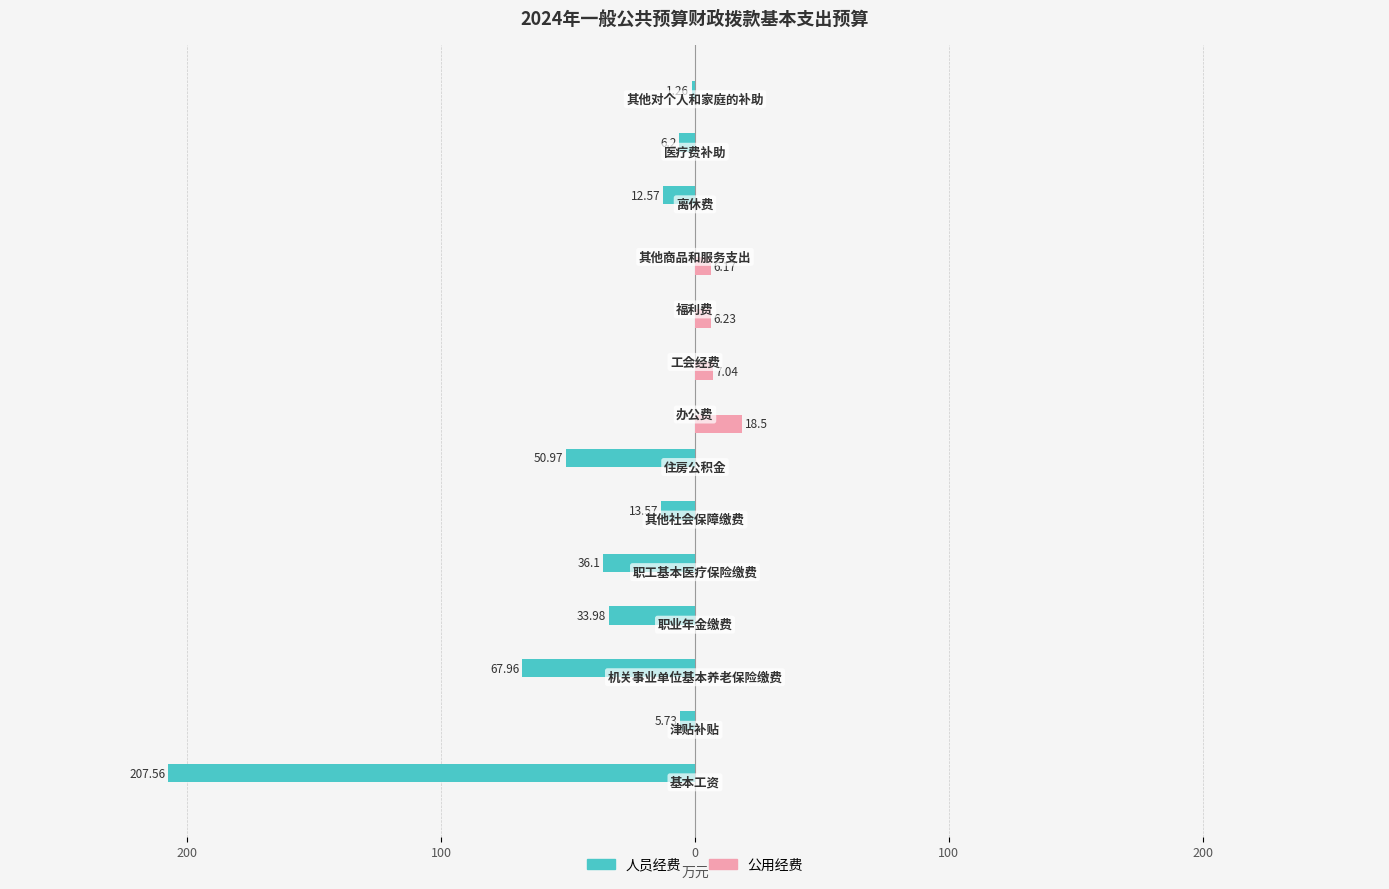

What are all the series names shown in the legend?

人员经费, 公用经费